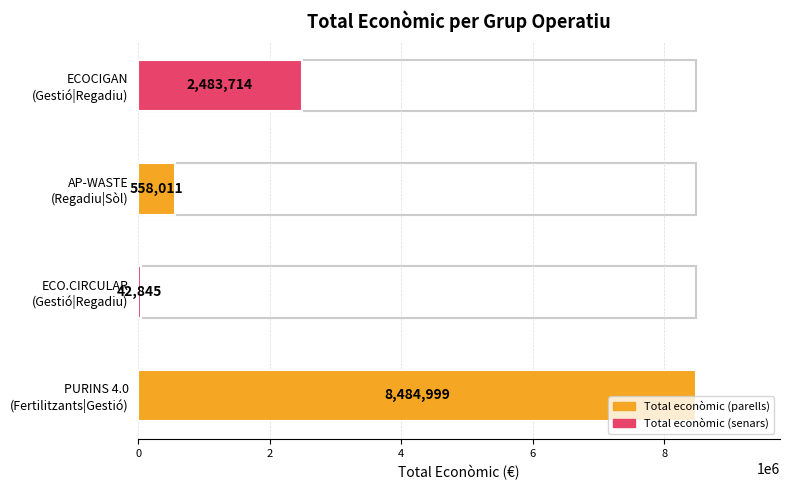

What value does the data have at ECOCIGAN
(Gestió|Regadiu), to the nearest 100?

2483700